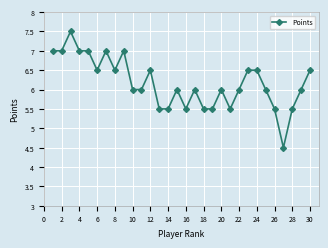

How many categories are shown in the chart?

30